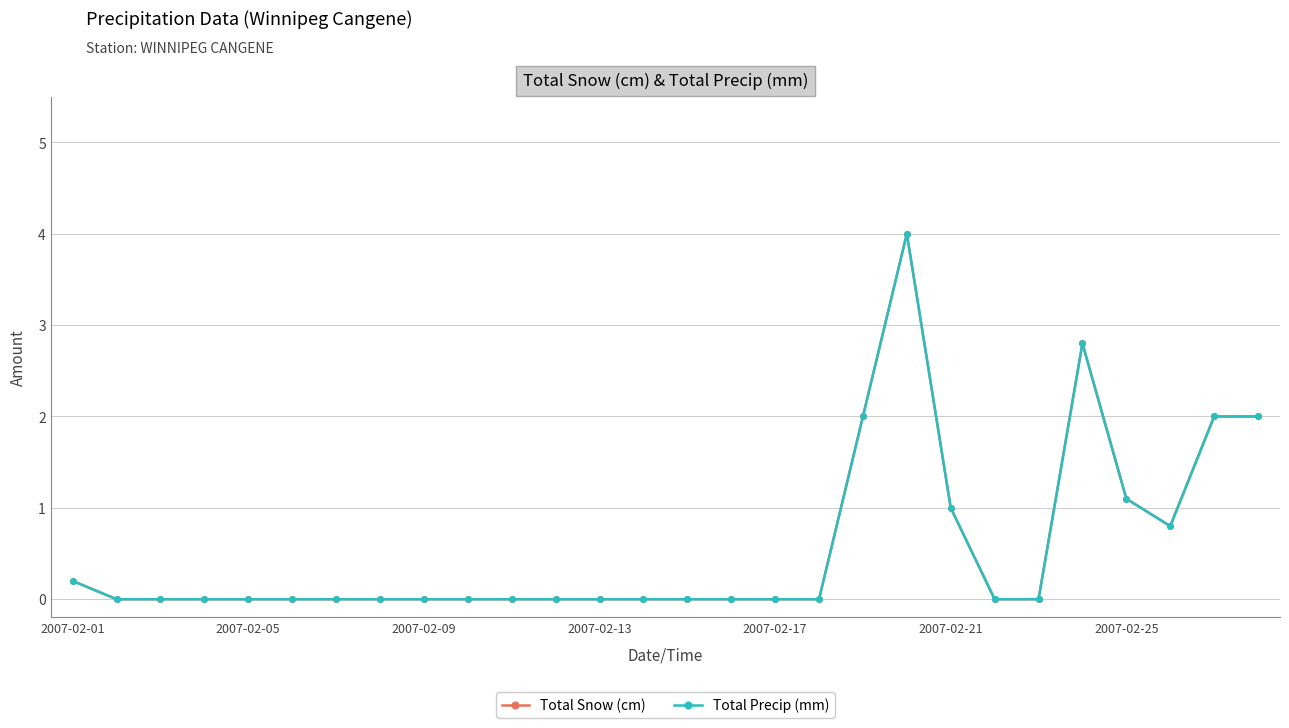

Does the chart display data point markers on the line(s)?

Yes